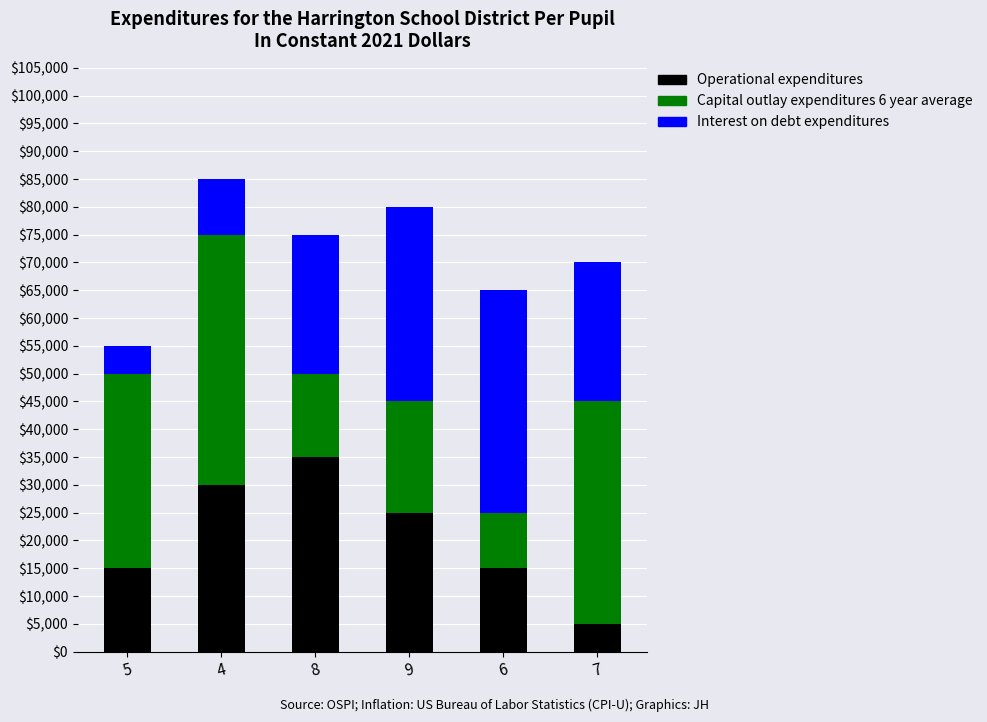

The value of Operational expenditures at 6 is 15000. True or false?

True